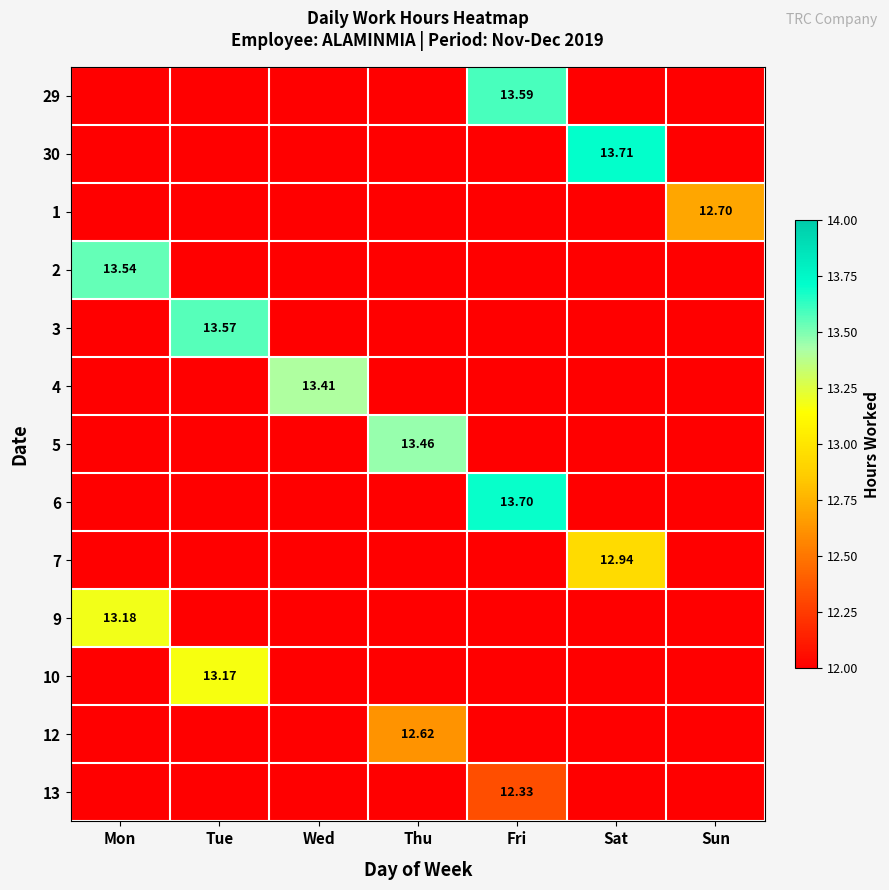

At which label does 9 reach its minimum?

Mon